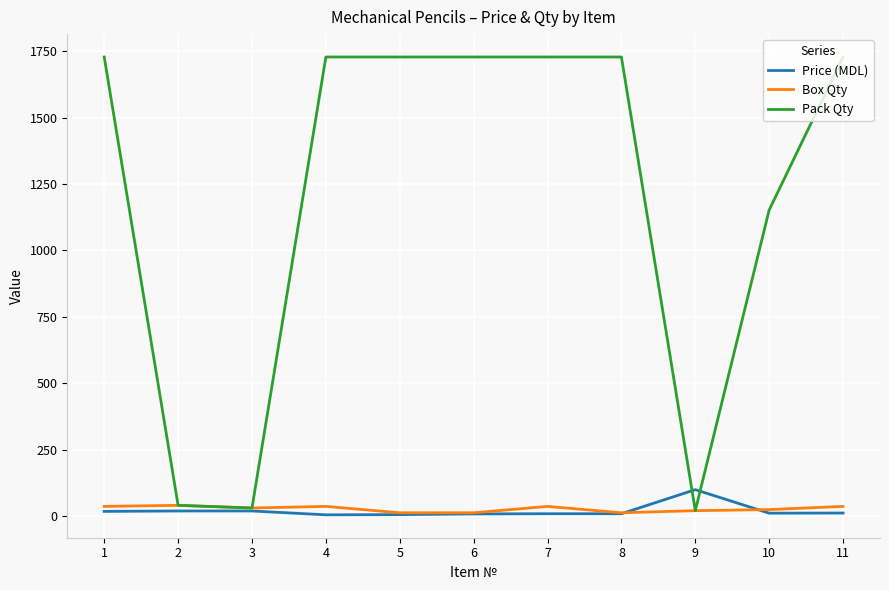

Between 3 and 5, which series saw the biggest shift?

Pack Qty